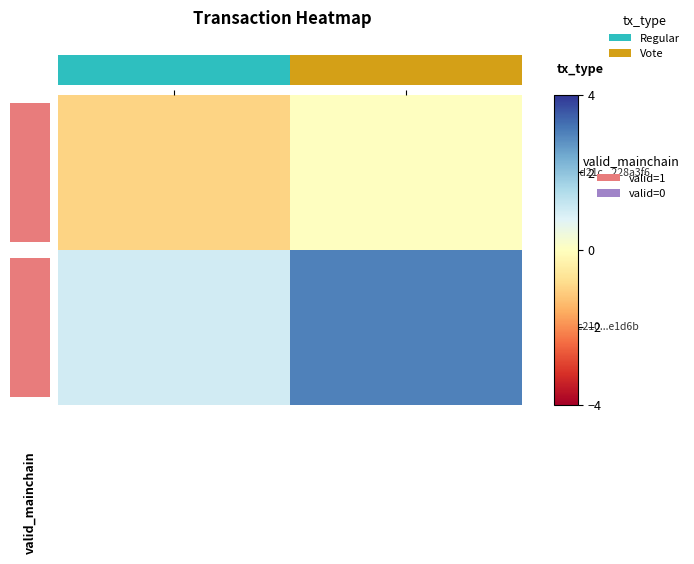

Which label corresponds to the largest value in the chart?

io_index